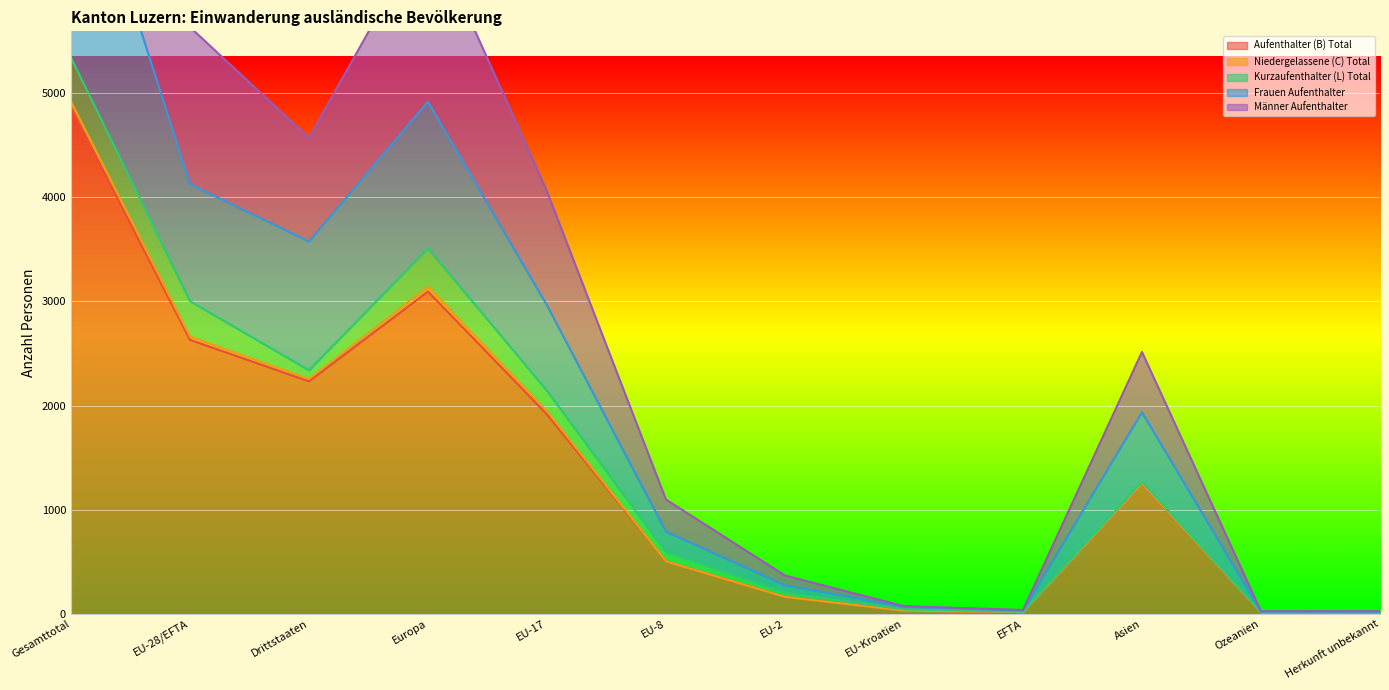

True or false: Frauen Aufenthalter and Aufenthalter (B) Total cross at least once.

False